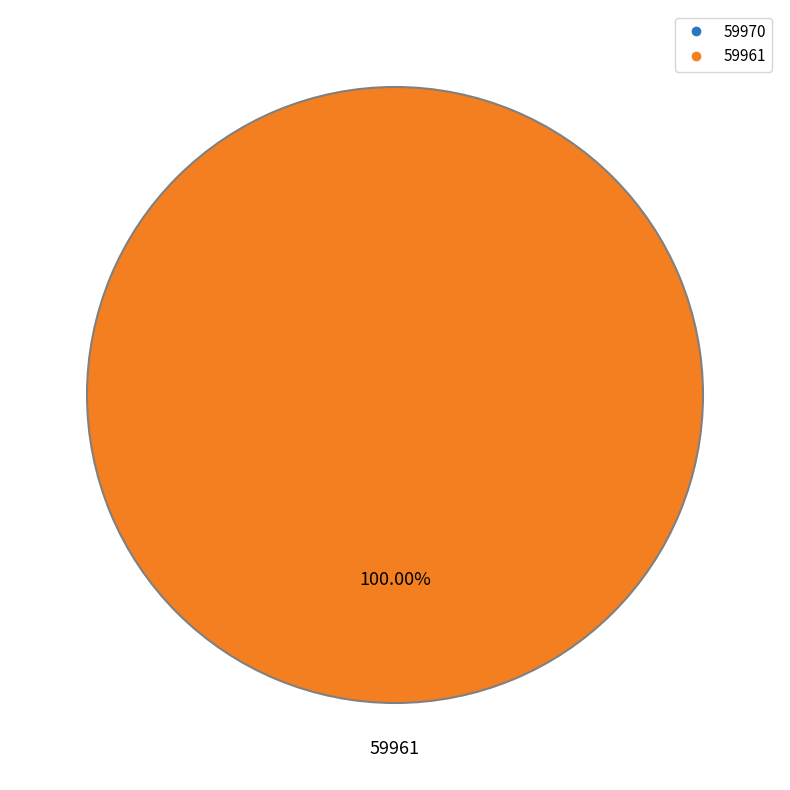

Is the sum of 59970 and 59961 greater than half?

Yes